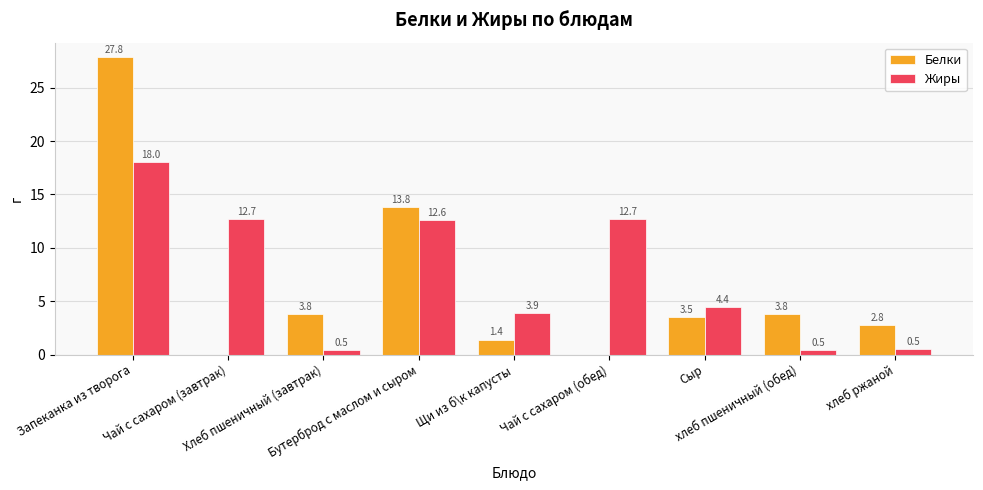

Which series has the largest range (max minus min)?

Белки